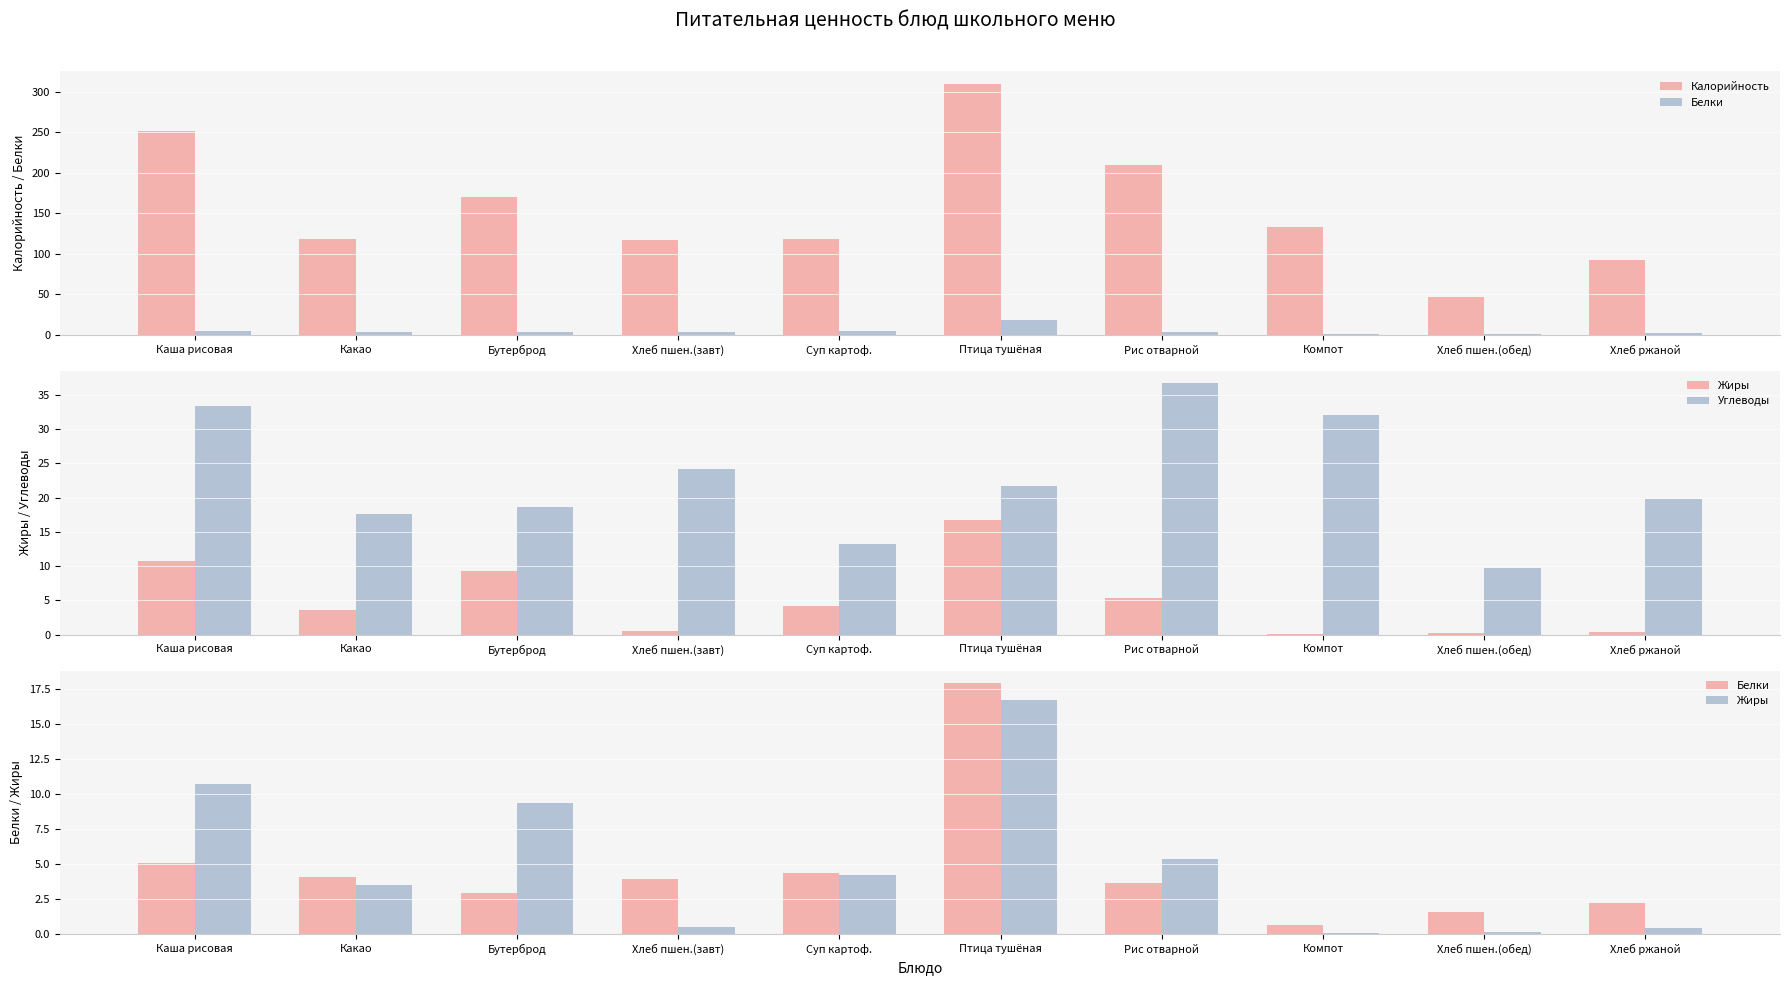

List the labels in order of Калорийность value, largest first.

Птица тушёная, Каша рисовая, Рис отварной, Бутерброд, Компот, Какао, Суп картоф., Хлеб пшен.(завт), Хлеб ржаной, Хлеб пшен.(обед)